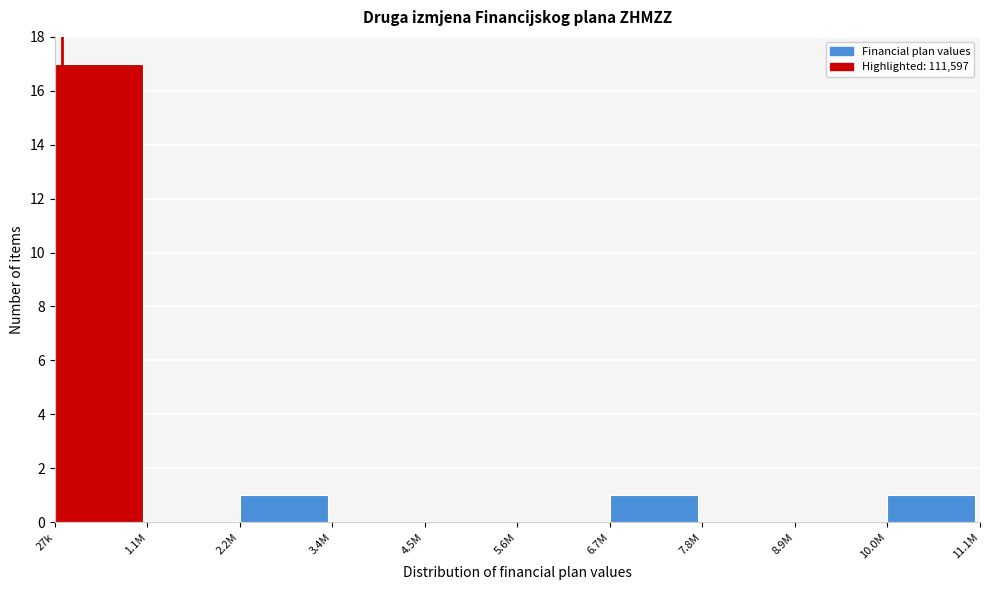

Reading left to right, transcribe all the data shown in this chart.

27k=17	1.1M=0	2.2M=1	3.4M=0	4.5M=0	5.6M=0	6.7M=1	7.8M=0	8.9M=0	10.0M=1